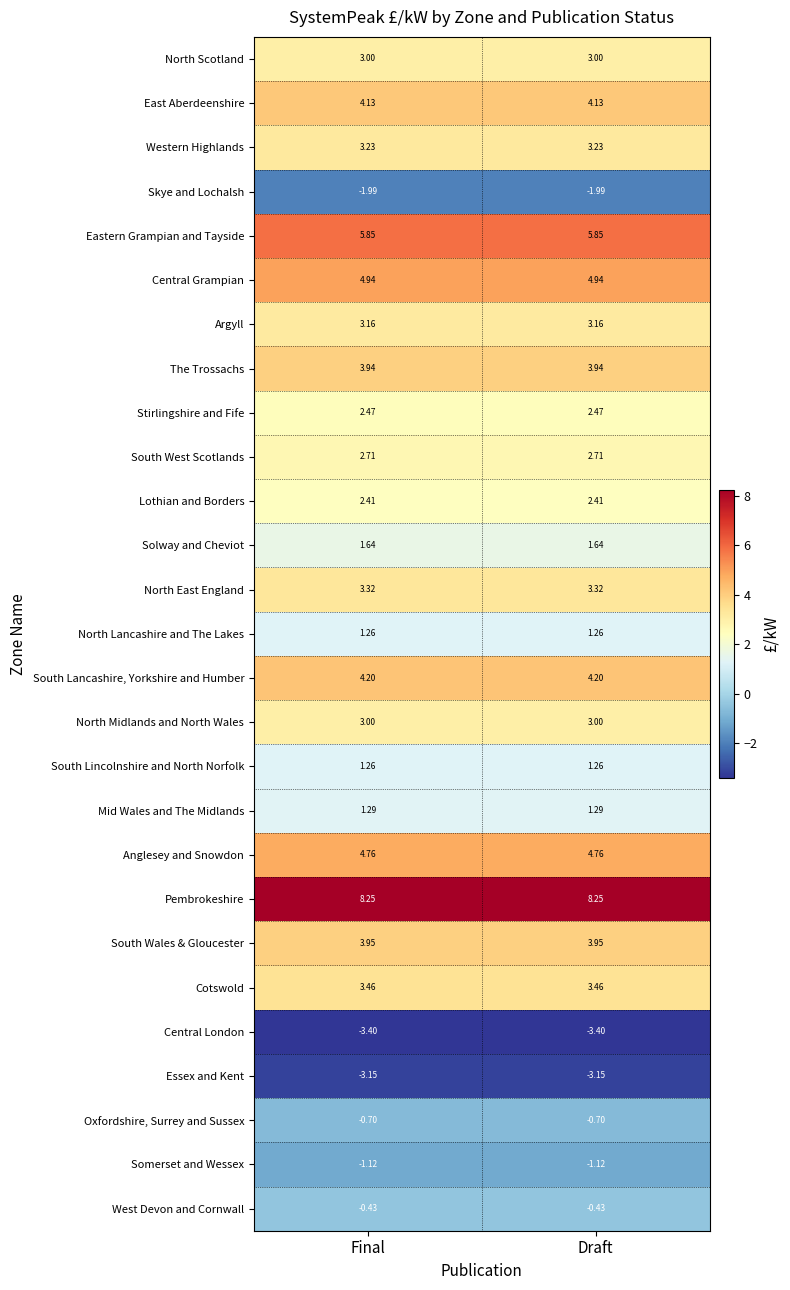

Is the value of Lothian and Borders at Final greater than the value of North Lancashire and The Lakes at Draft?

Yes